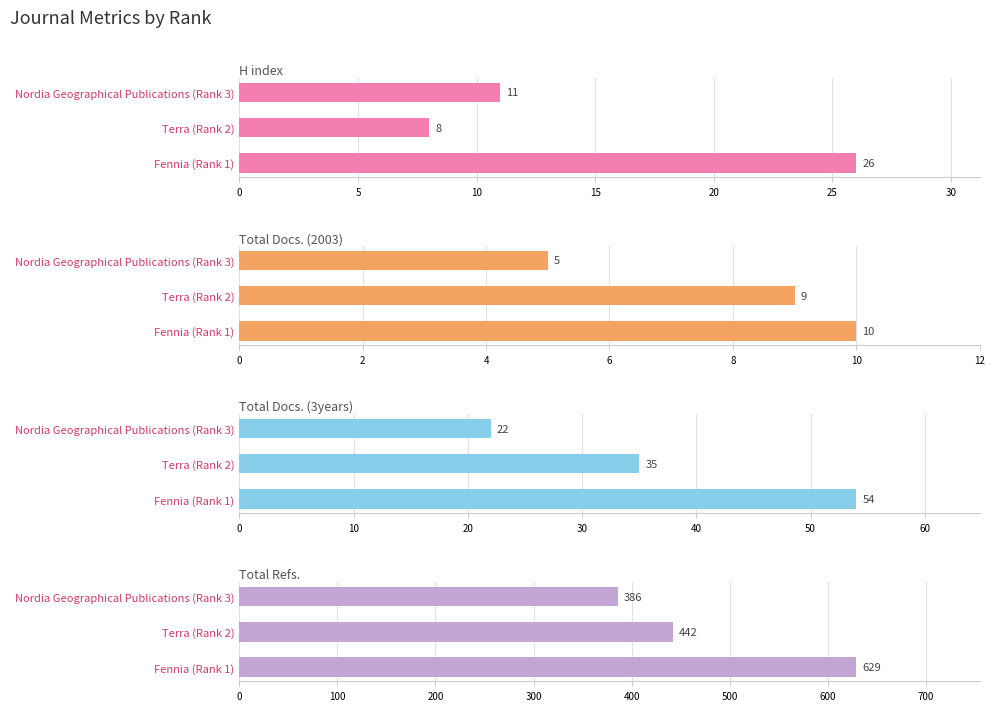

What is the average value of the Total Docs. (3years) series?

37